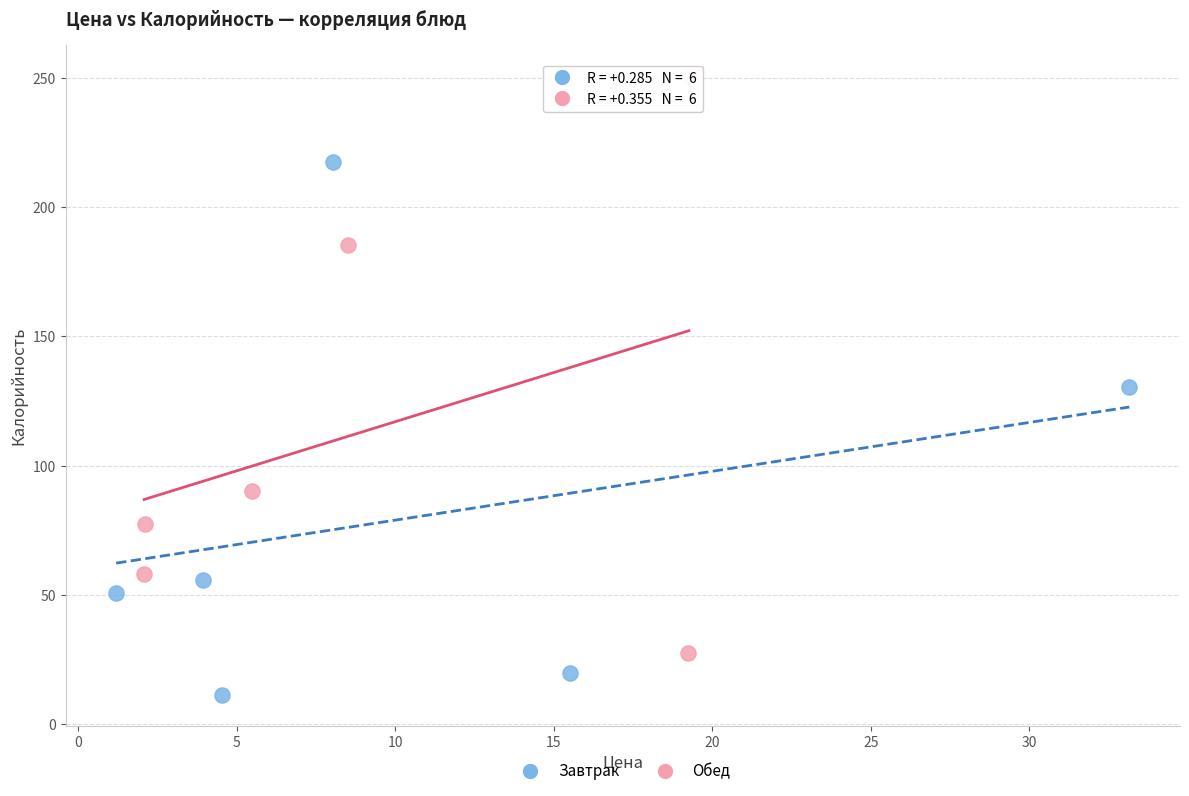

What are all the series names shown in the legend?

Завтрак, Обед